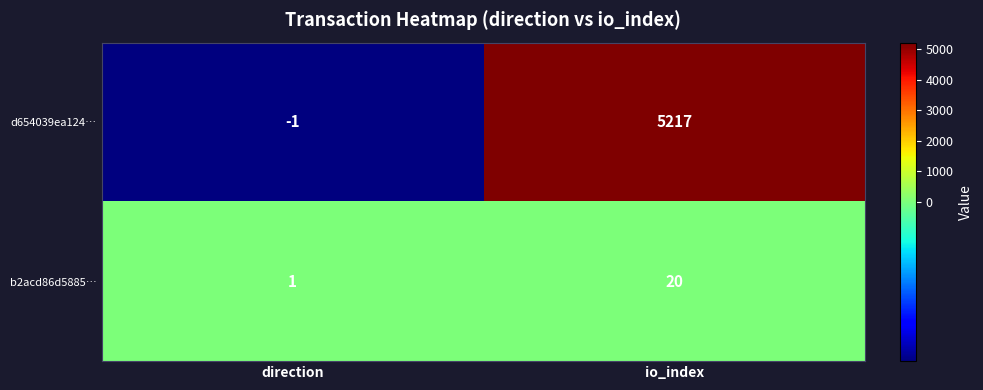

At how many categories does at least one series exceed 644?

1